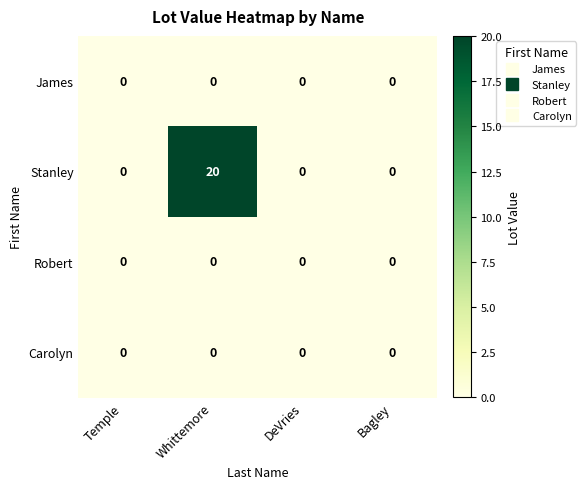

What is the maximum value for Stanley?

20